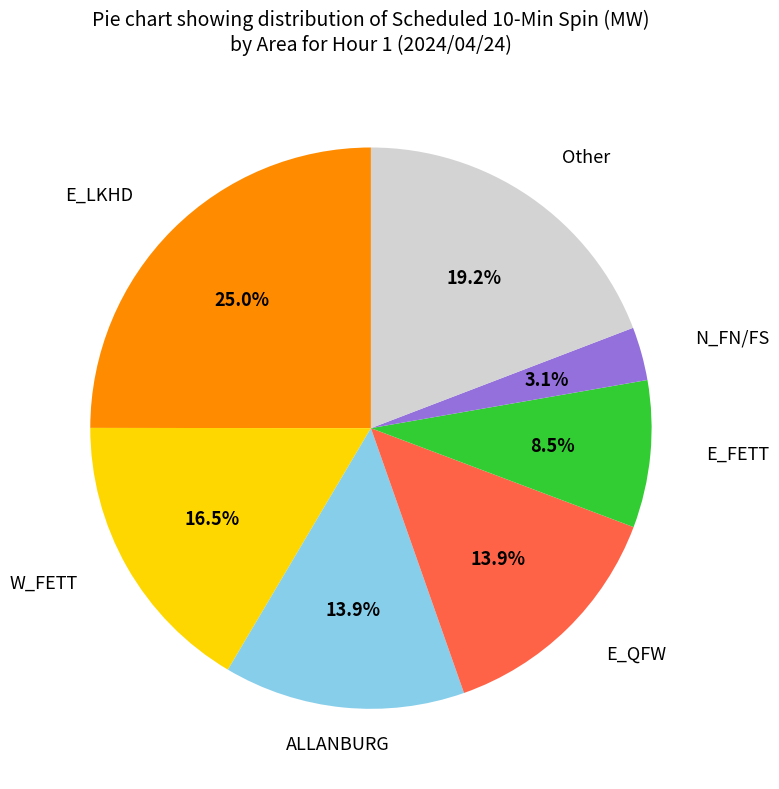

To the nearest percent, what is the difference between the largest and smallest slice percentages?

22%